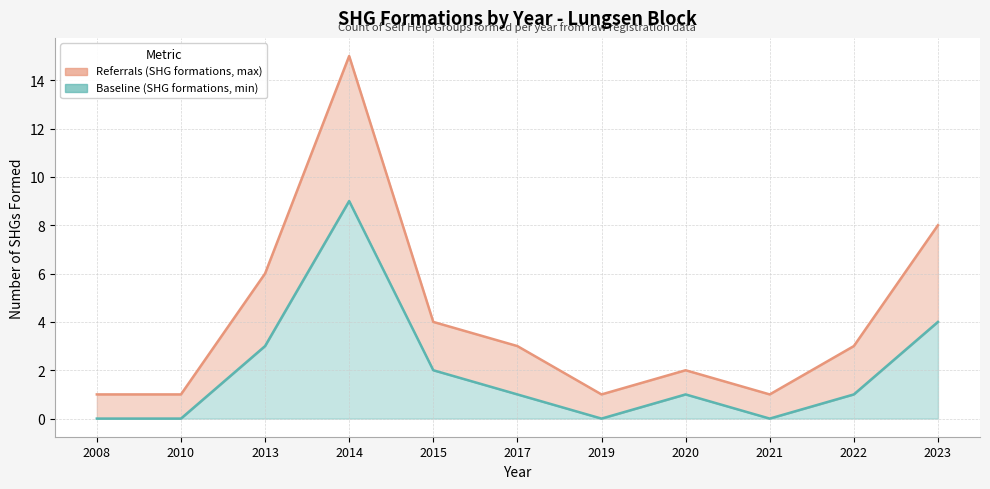

Which series has the largest total across all categories?

SHG Formations (per year)